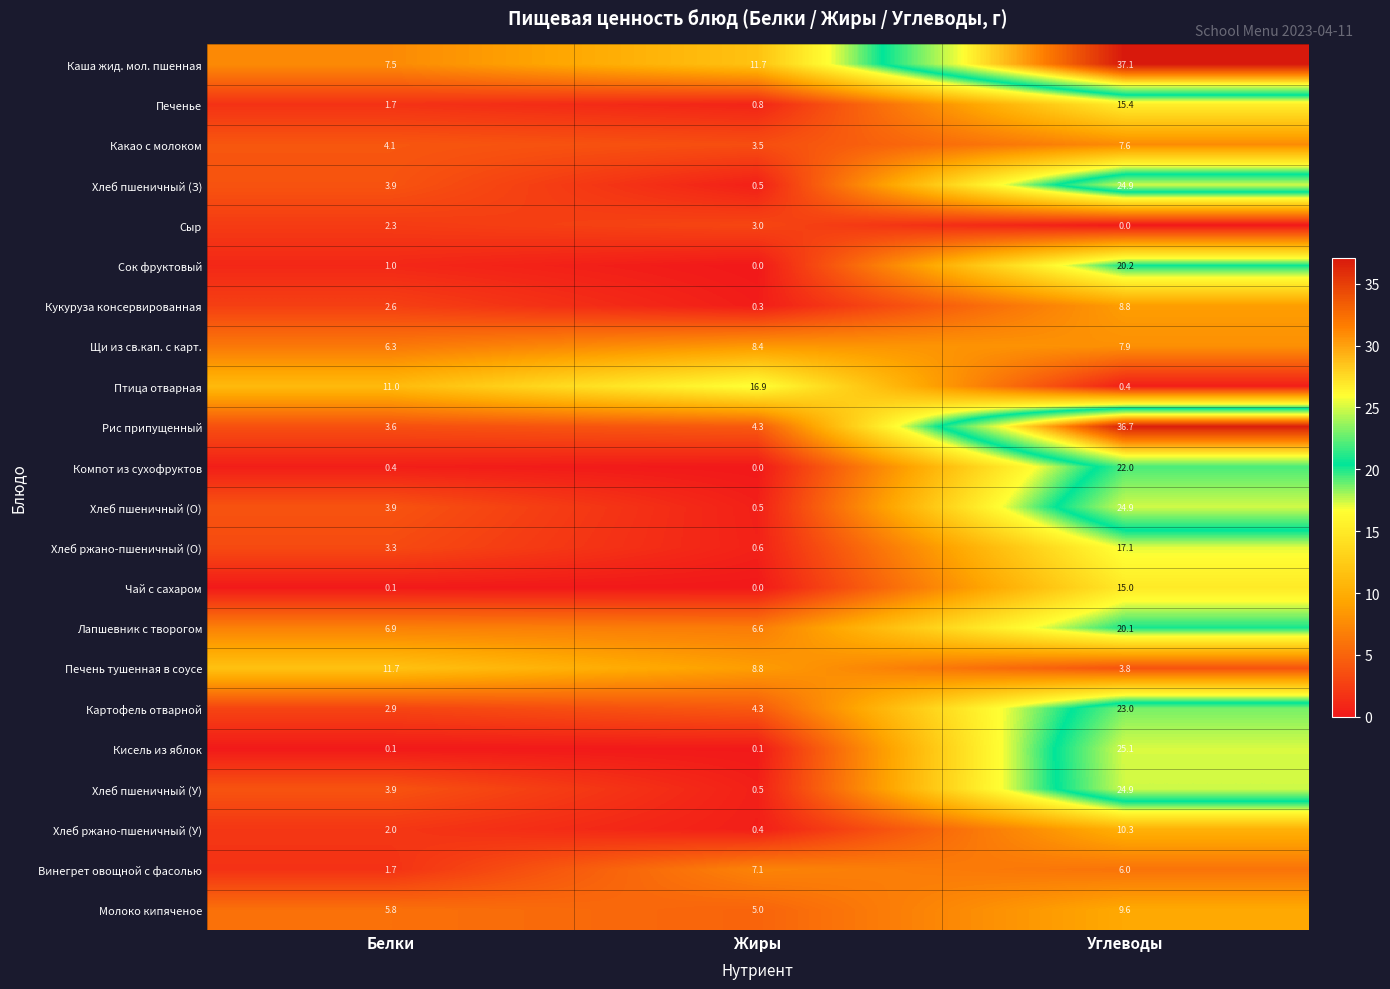

What is the difference between the highest and lowest values at Жиры?

16.9